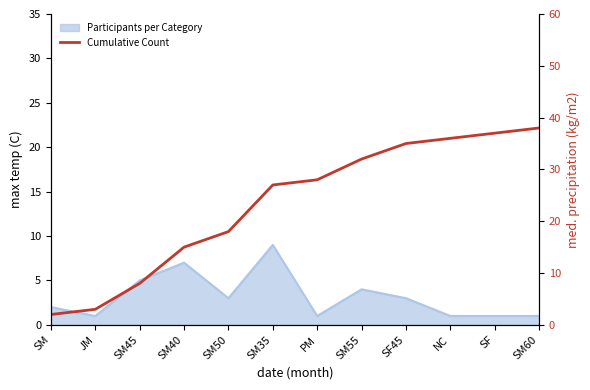

What is the difference between the second highest and minimum values?

35